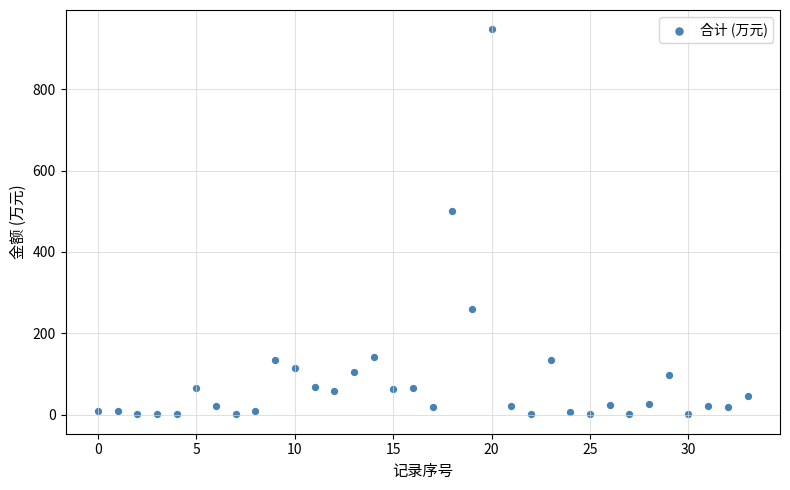

What is the range of Y values (max minus min)?

947.3